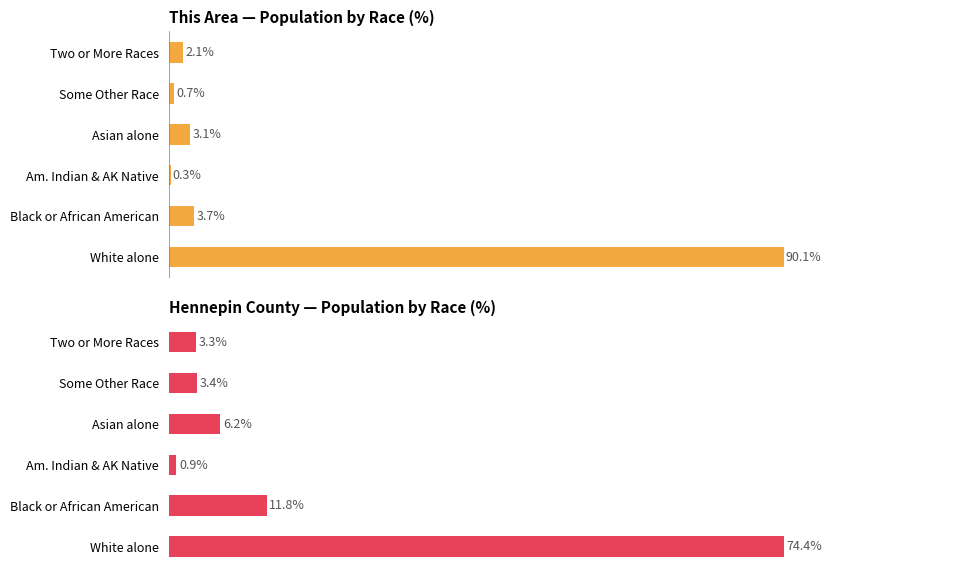

What are all the series names shown in the legend?

This Area, Hennepin County